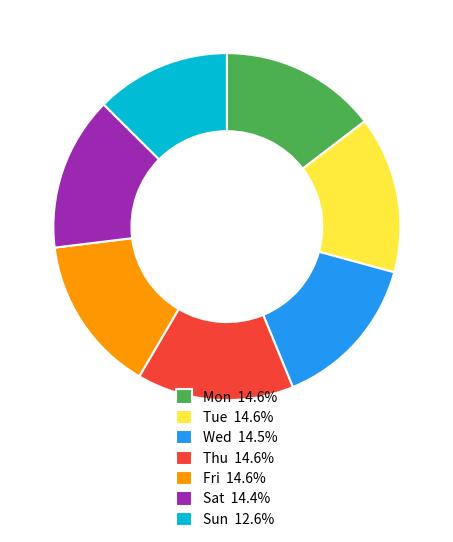

What is the ratio of the value at Sun 12.6% to the value at Mon 14.6%?

0.9